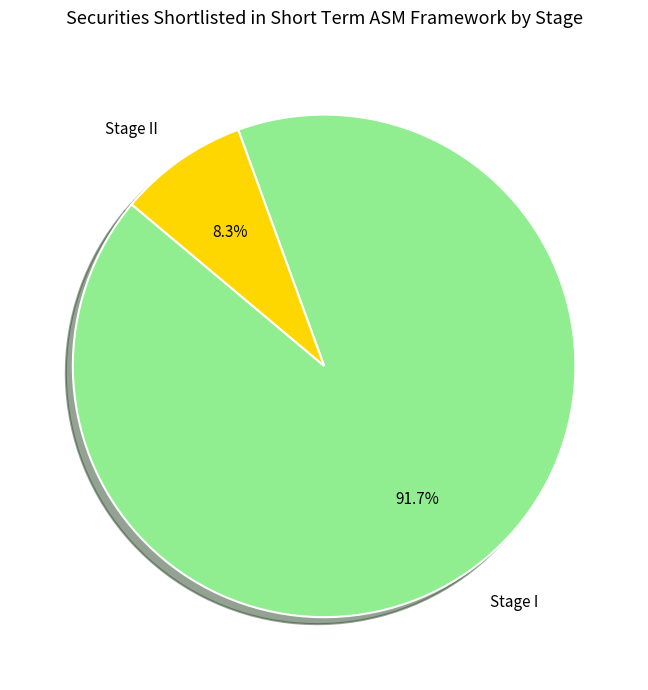

Between Stage II and Stage I, which is larger?

Stage I